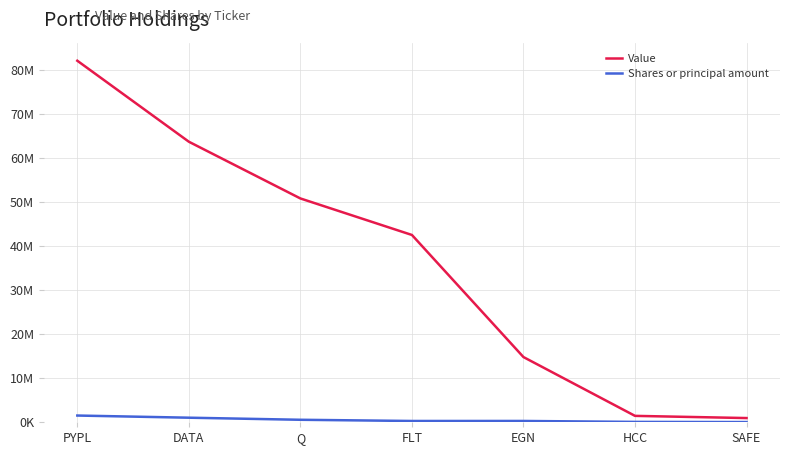

What is the value of the Shares or principal amount point at the 5th from the left?

300000